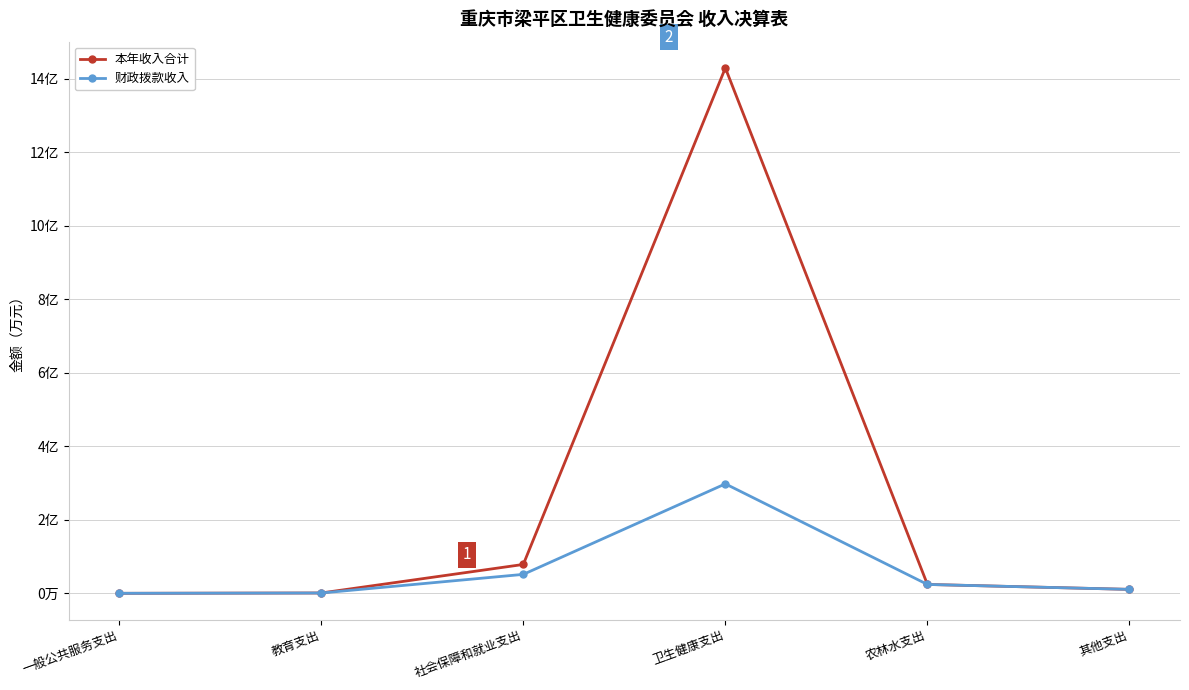

Is it true that 本年收入合计 equals 5.5 at 一般公共服务支出?

False